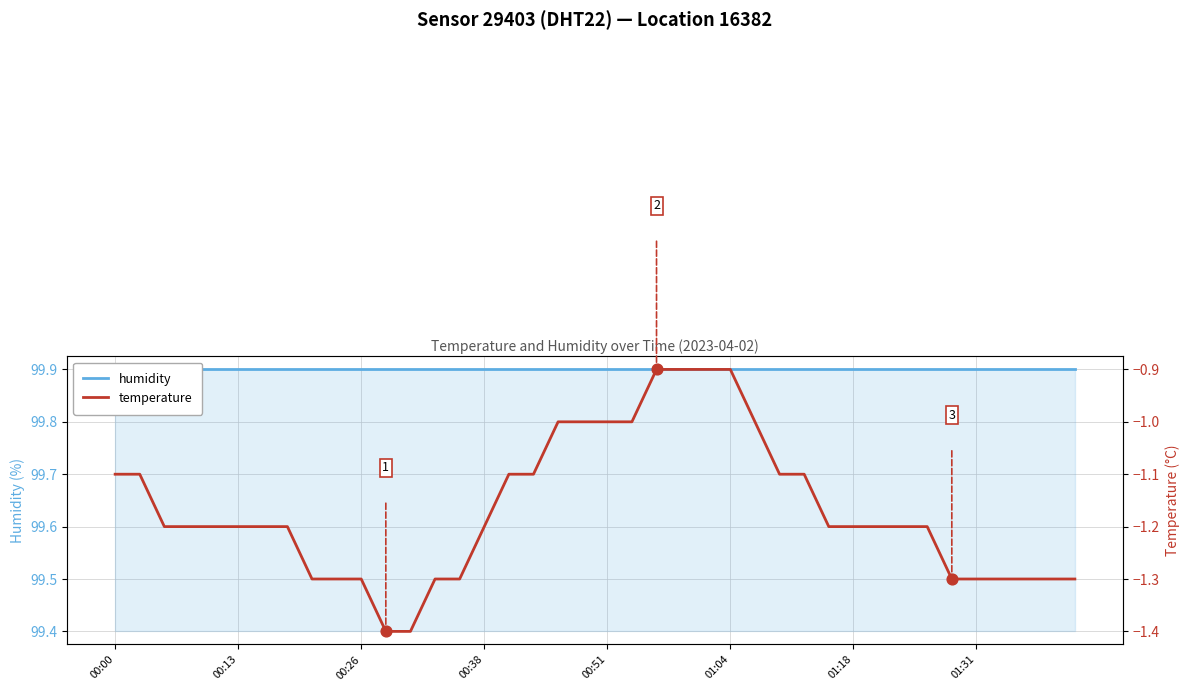

Which series has the largest total across all categories?

humidity